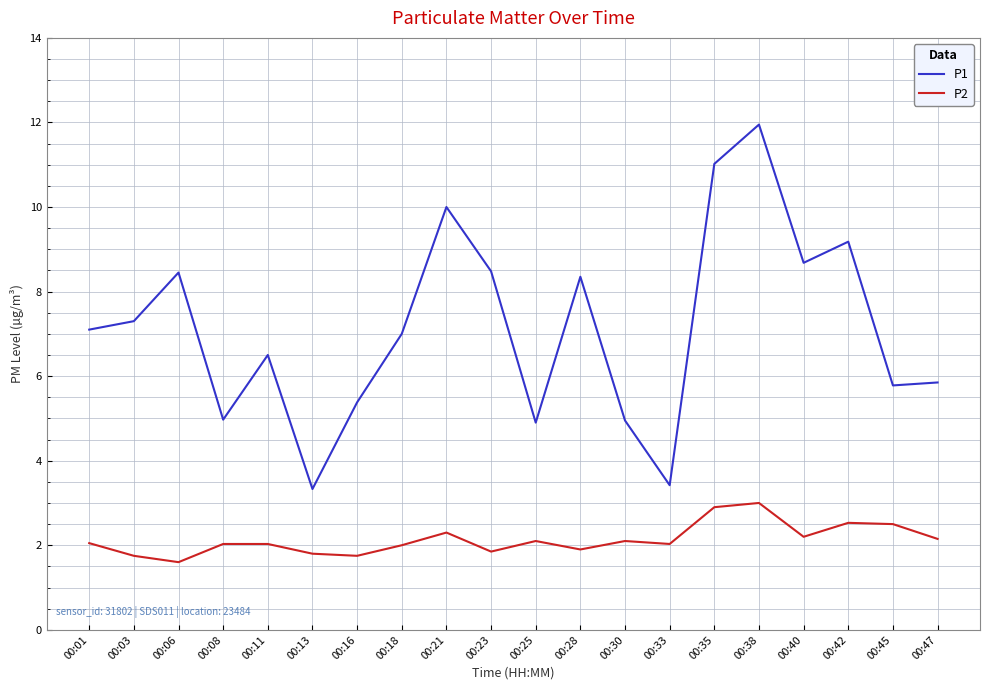

True or false: P2 and P1 cross at least once.

False